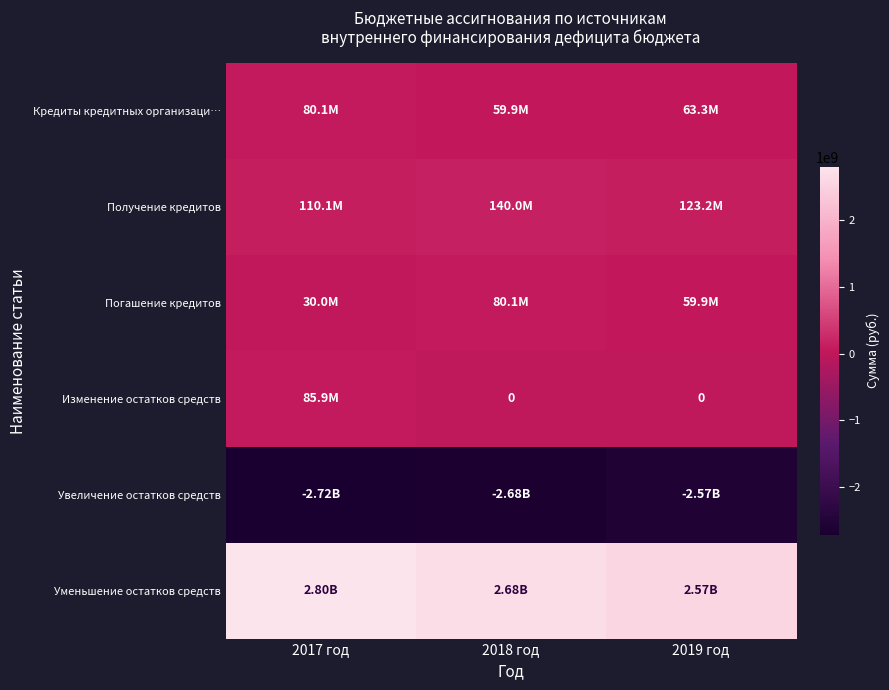

Which category has the lowest value across all series?

2017 год